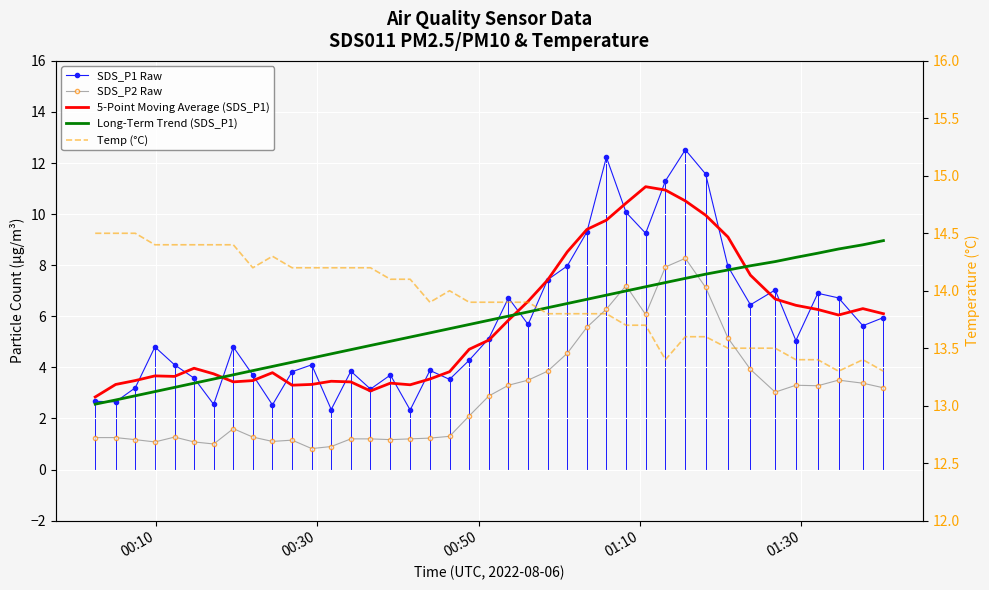

True or false: 5-Point Moving Average (SDS_P1) and SDS_P1 Raw intersect in this chart.

True